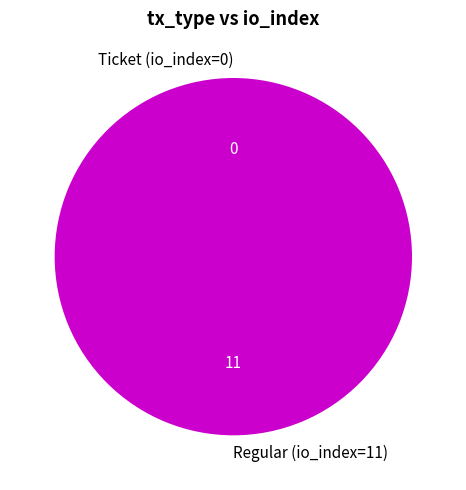

The Ticket (io_index=0) slice represents 0% of the pie. True or false?

True